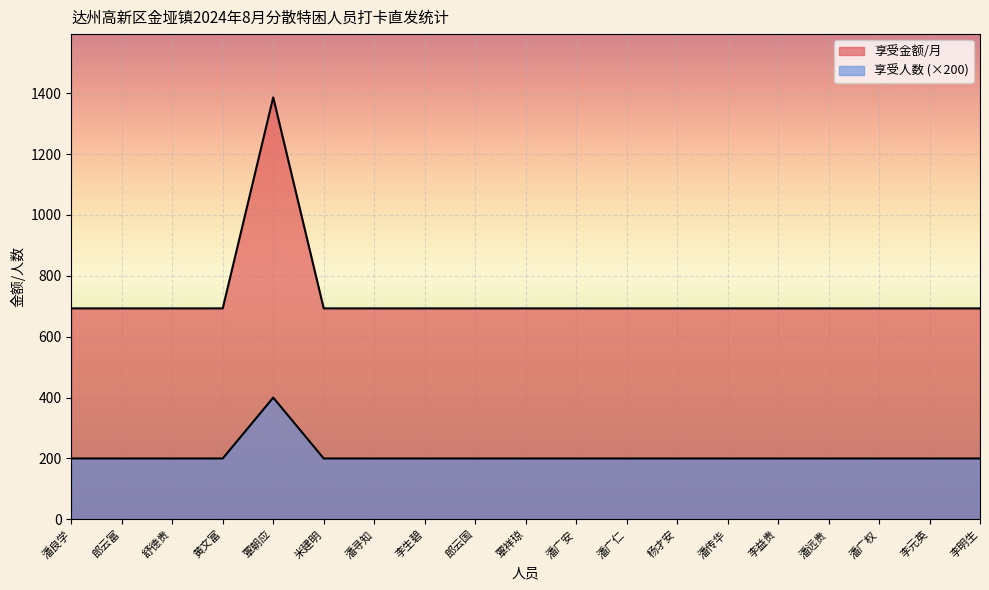

Where is 享受人数 nearest to the value 1039?

潘良学